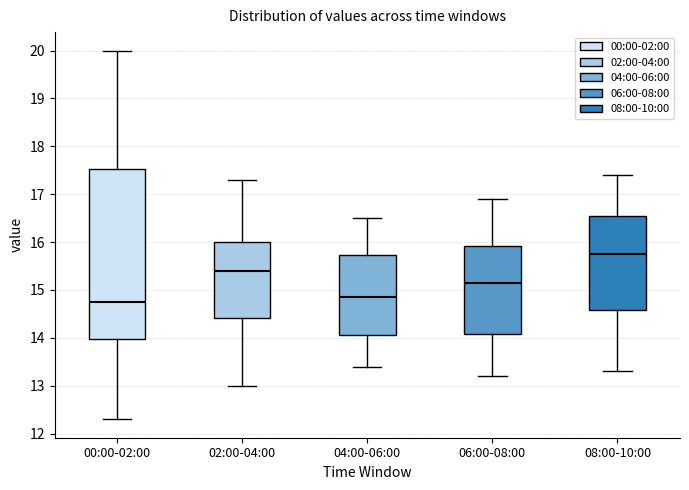

Which box has the lowest median line?

00:00-02:00